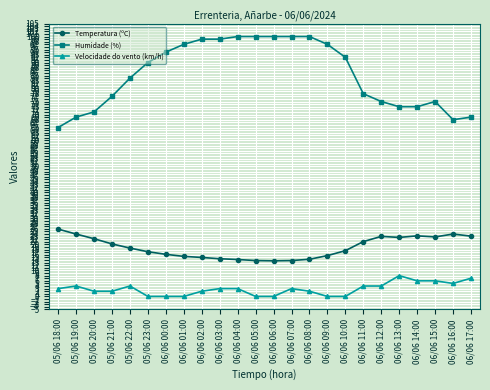

What is the greatest value displayed?

100.0